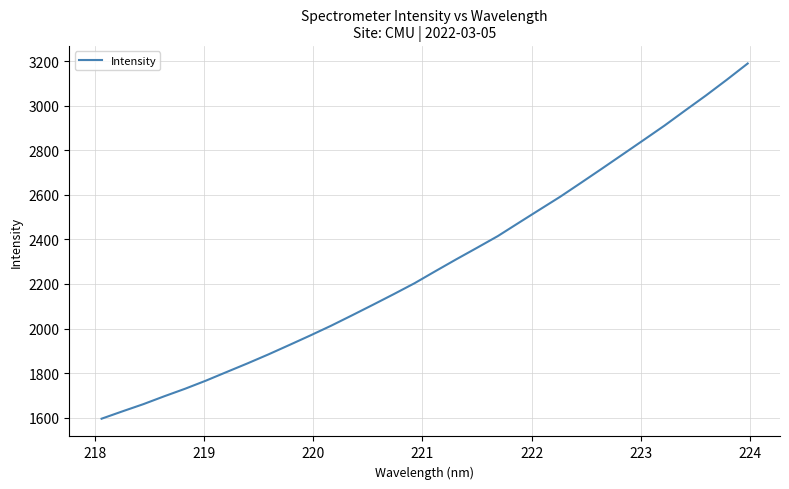

What is the maximum value shown in the chart?

3189.5